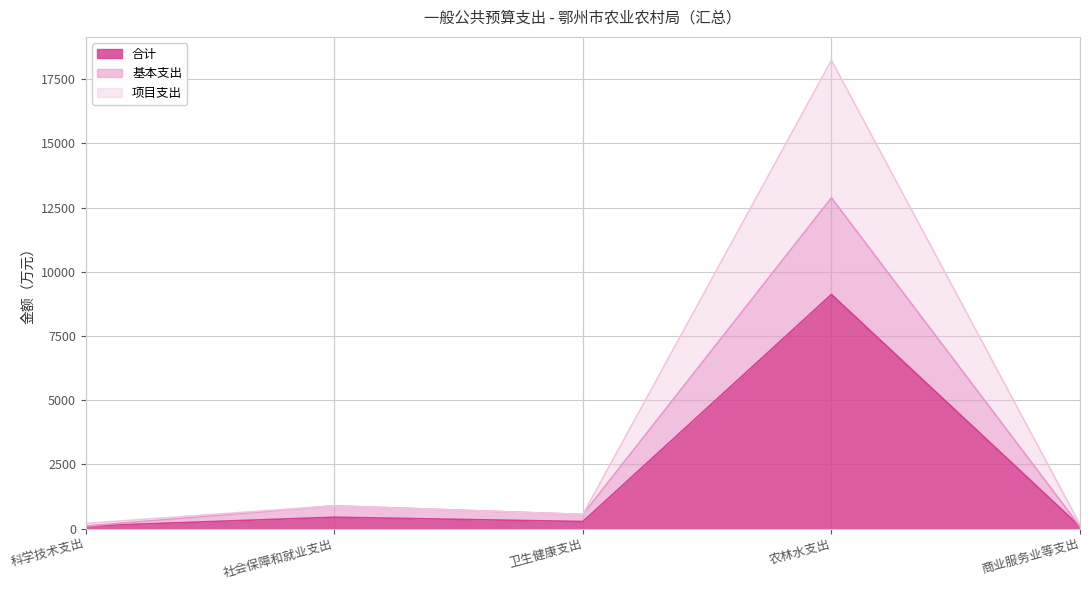

Which series changed the most between 农林水支出 and 商业服务业等支出?

项目支出